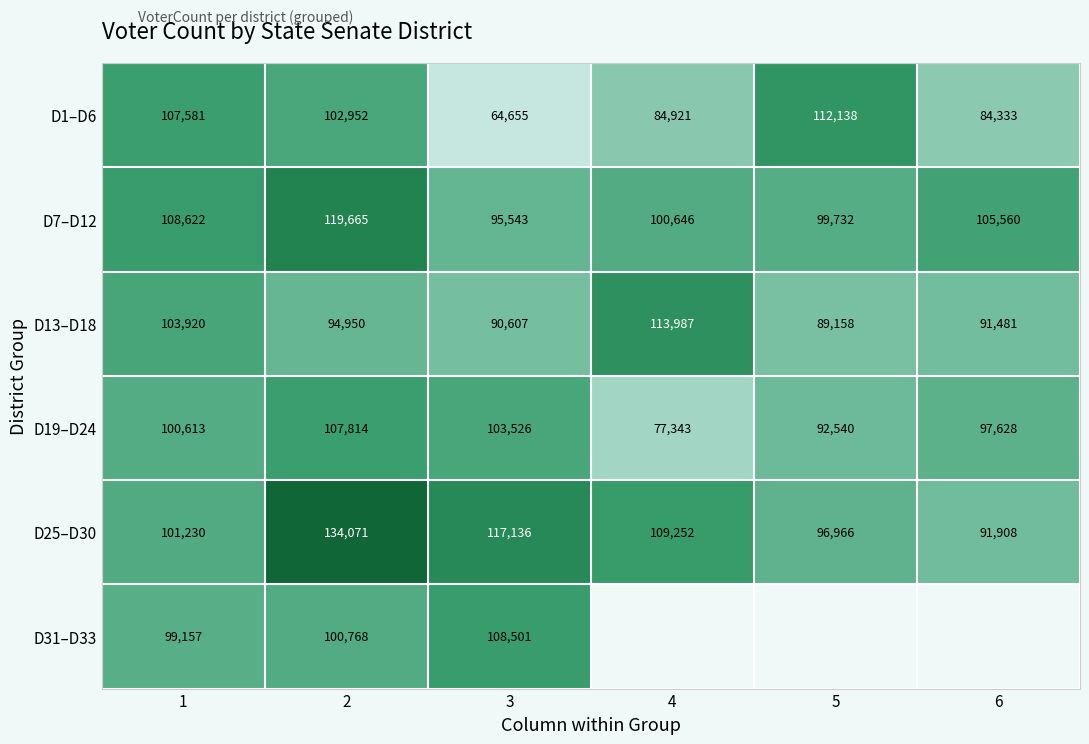

Which category has the lowest value across all series?

3